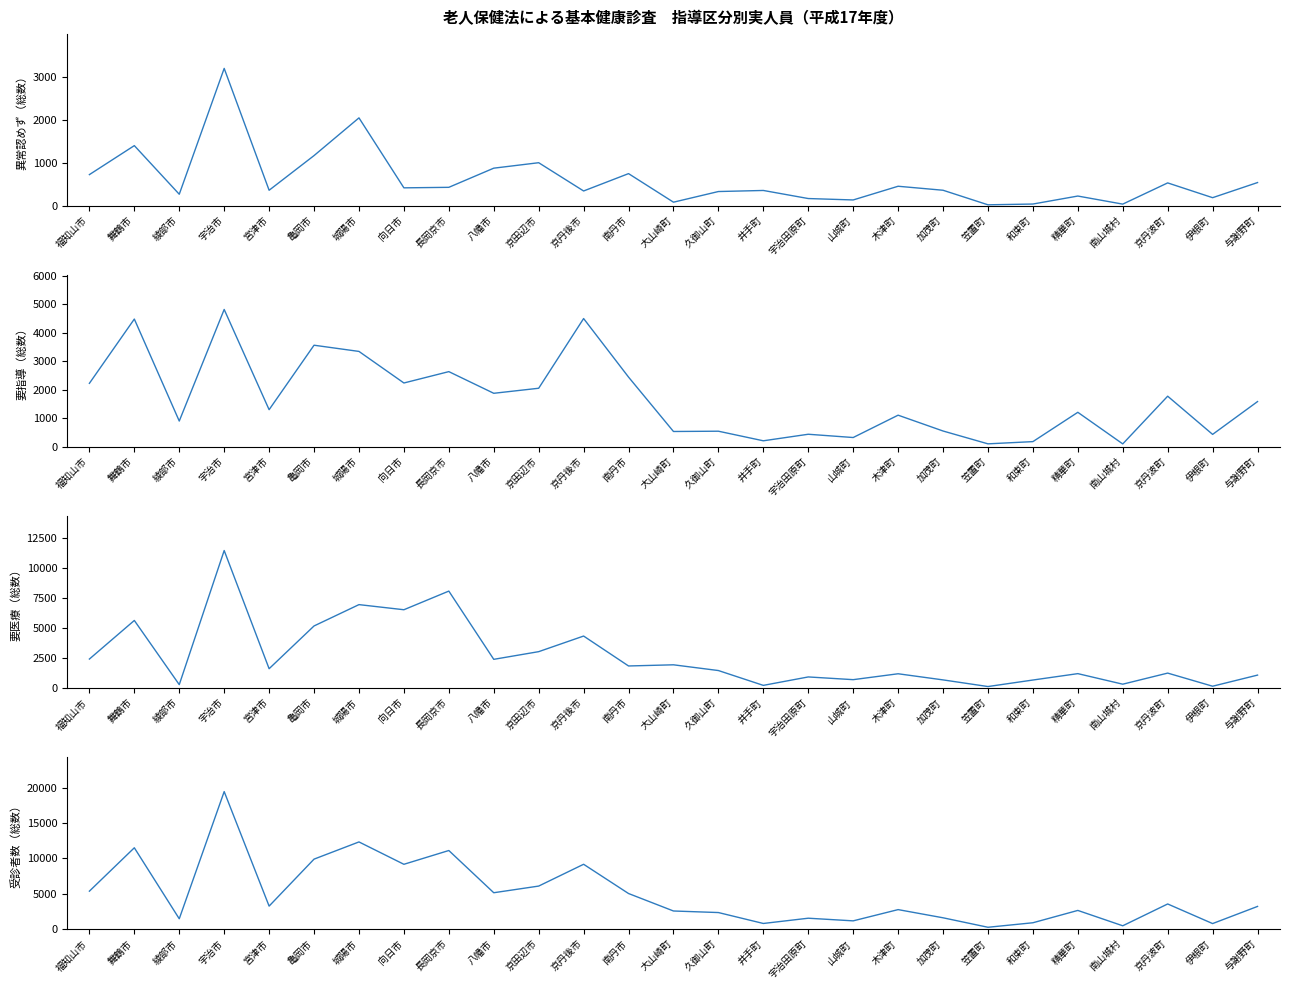

What is the total value across all series at 城陽市?

24638